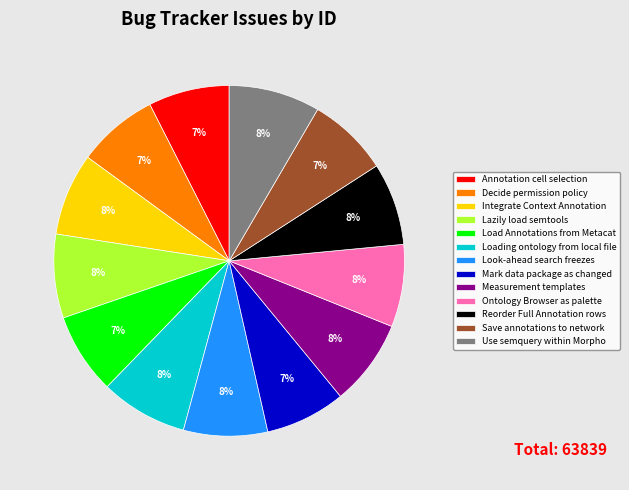

What percentage is the Ontology Browser as palette slice, to the nearest percent?

8%